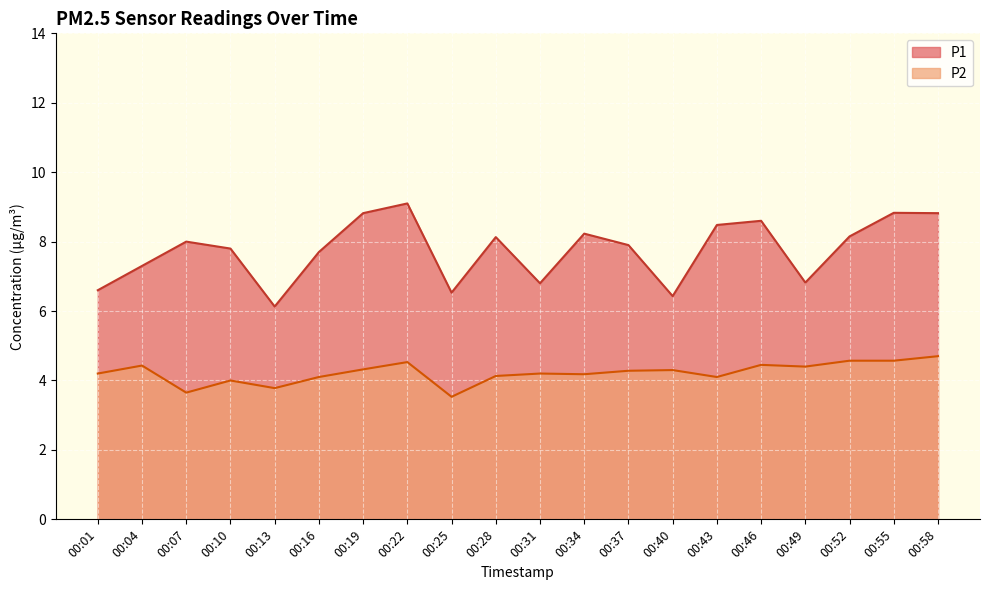

Which series has the largest range (max minus min)?

P1